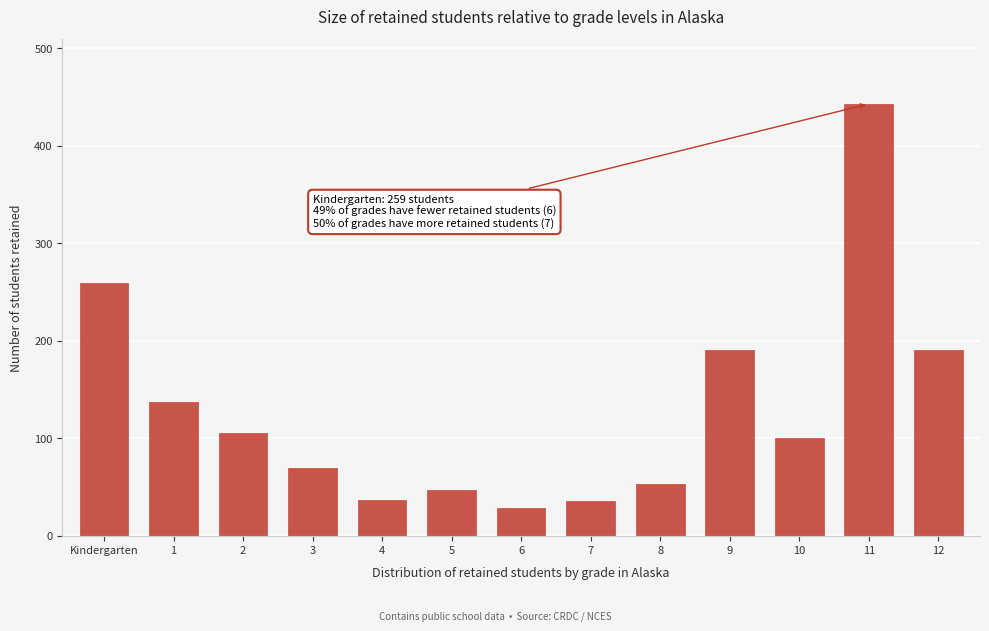

What is the value of the 3rd bar from the left?

105